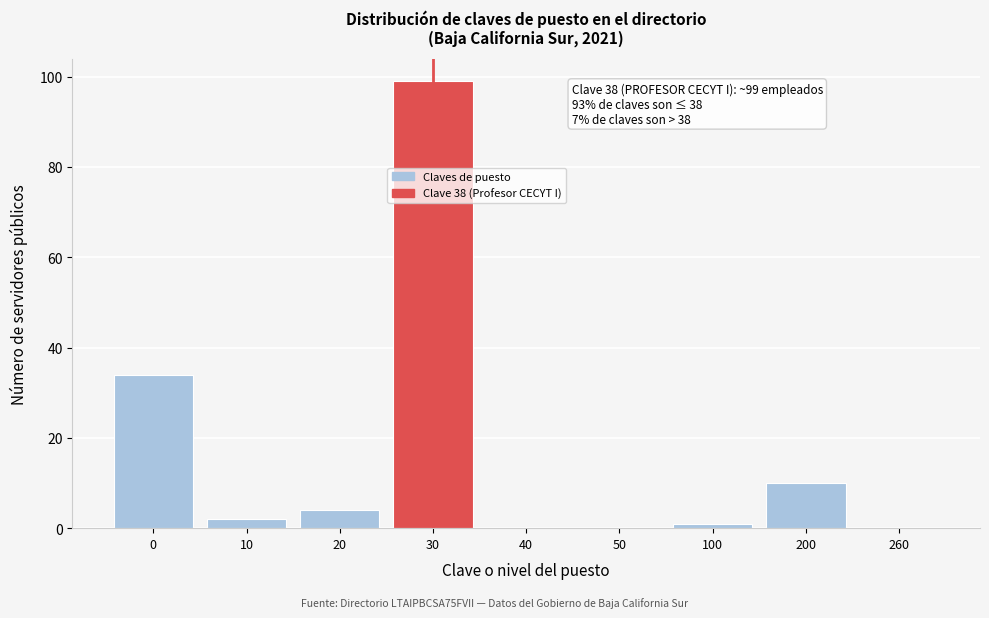

Reading left to right, what are all the values shown in this chart?

0=34	10=2	20=4	30=99	40=0	50=0	100=1	200=10	260=0